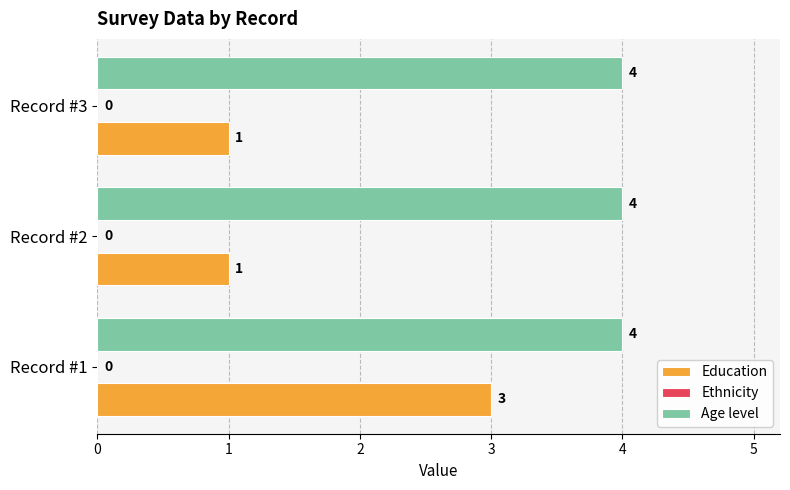

Between Record #1 and Record #3, which series saw the biggest shift?

Education